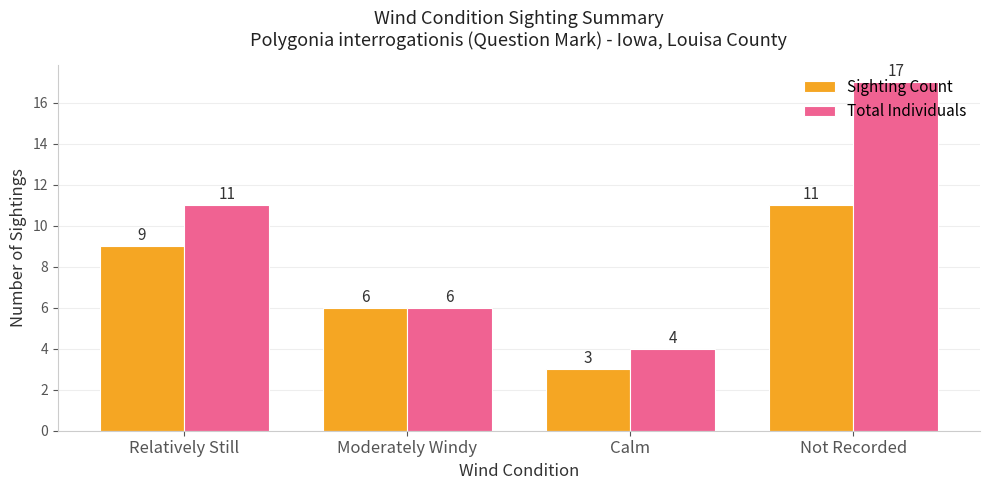

What is the label of the 1st bar from the left?

Relatively Still